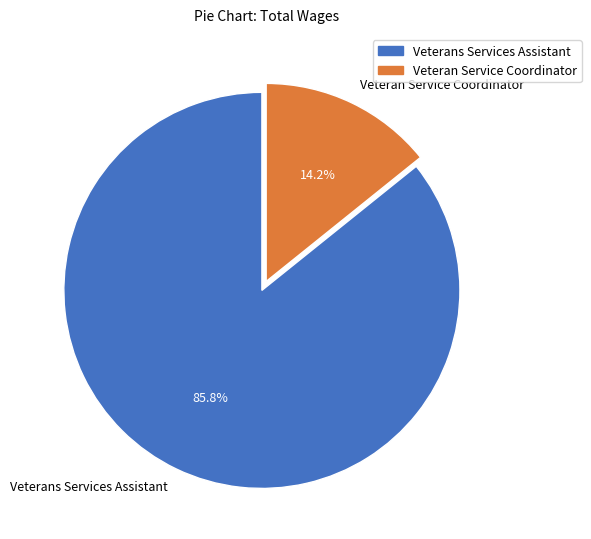

How many slices are in this pie chart?

2